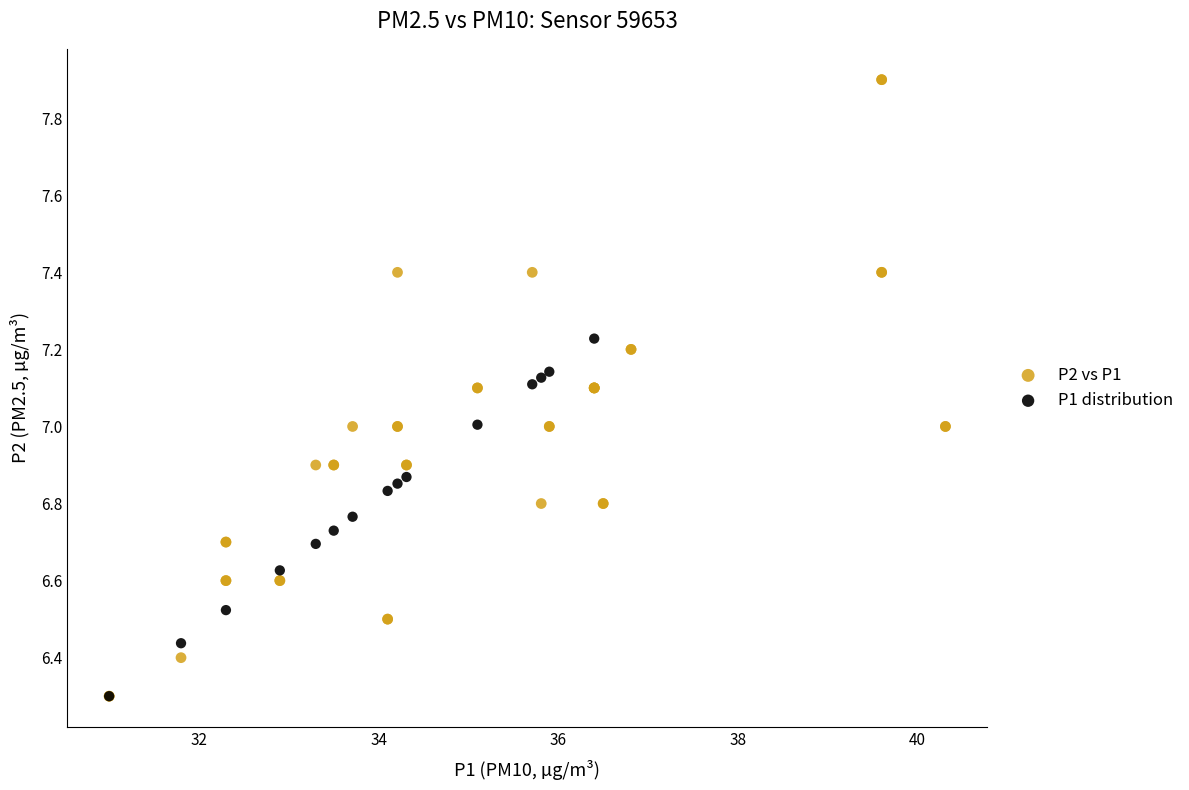

Which series has the largest Y range (max minus min)?

P2 vs P1